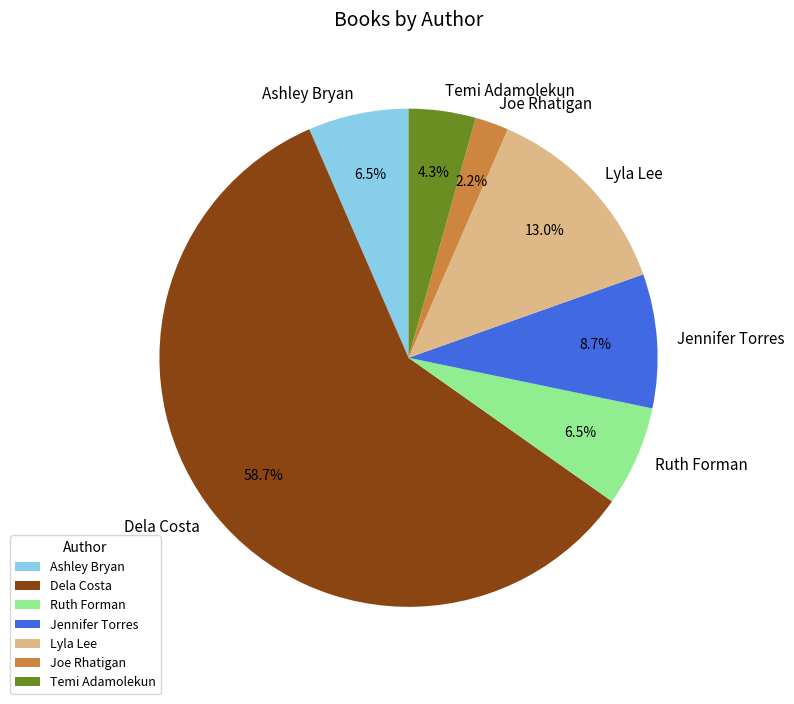

Is there a majority slice in this chart?

Yes